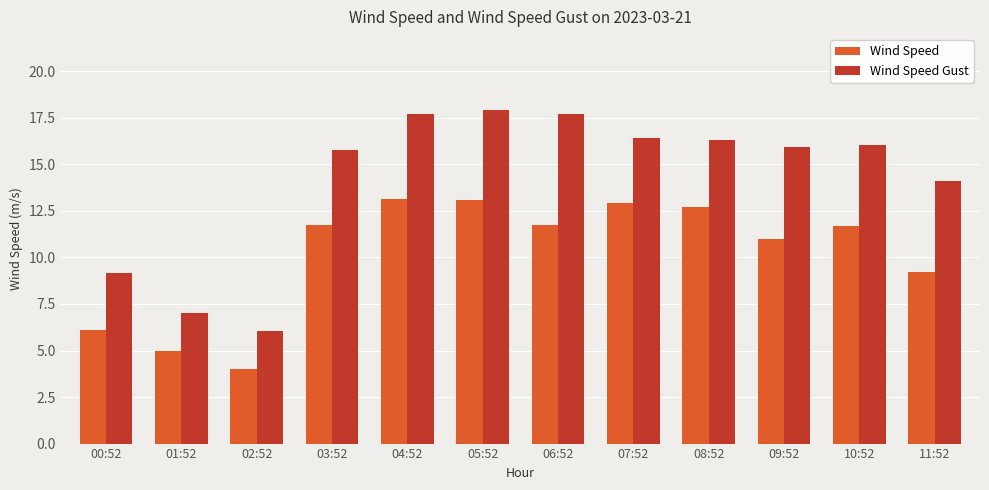

Count the number of data series in this chart.

2